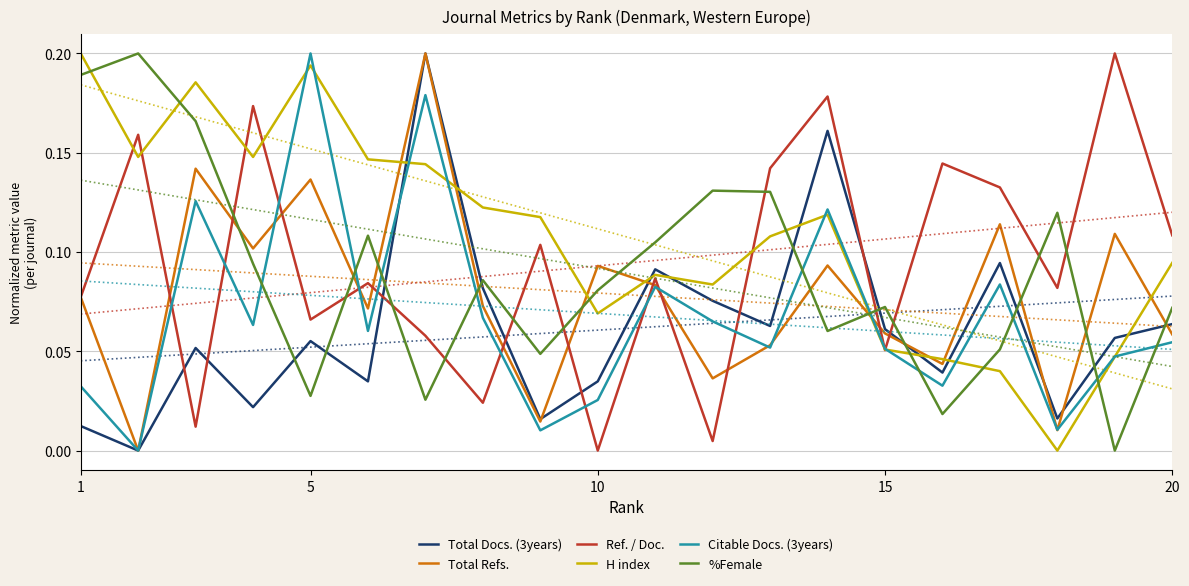

At how many categories does at least one series exceed 0?

20